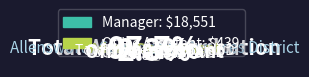

Which slice is the smallest?

Office Assistant